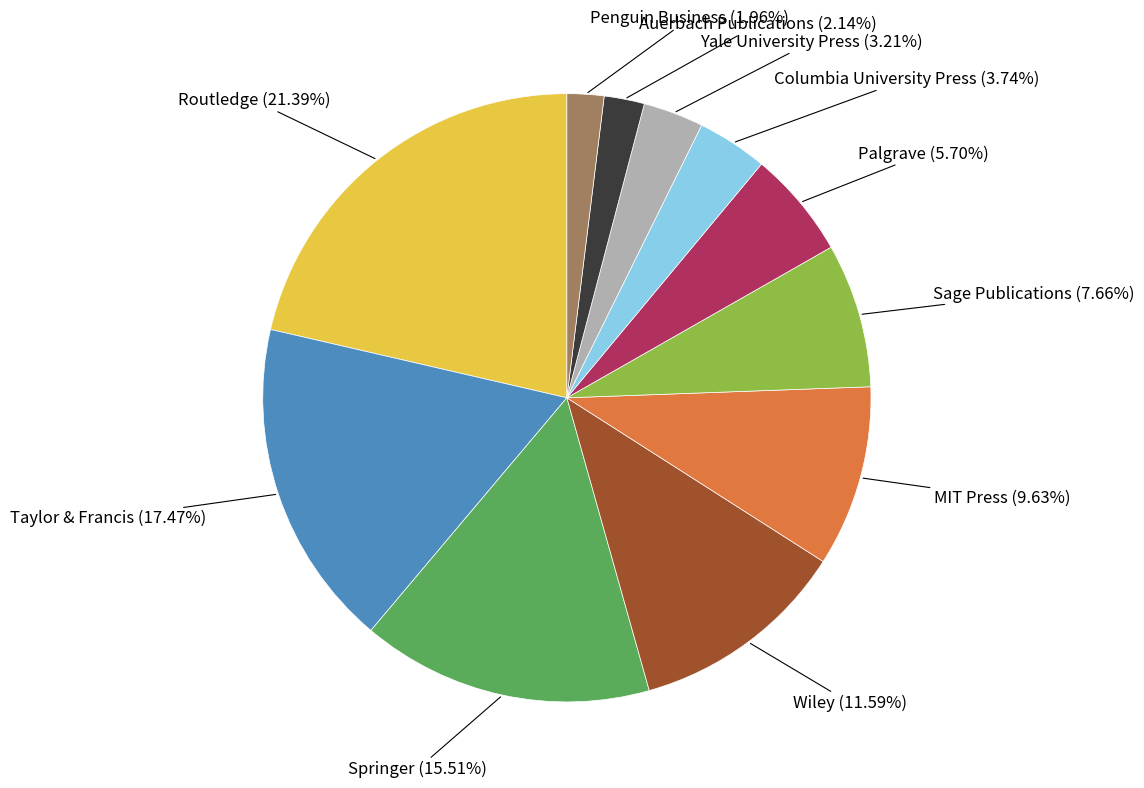

Is it true that Columbia University Press is 9% of the pie?

False